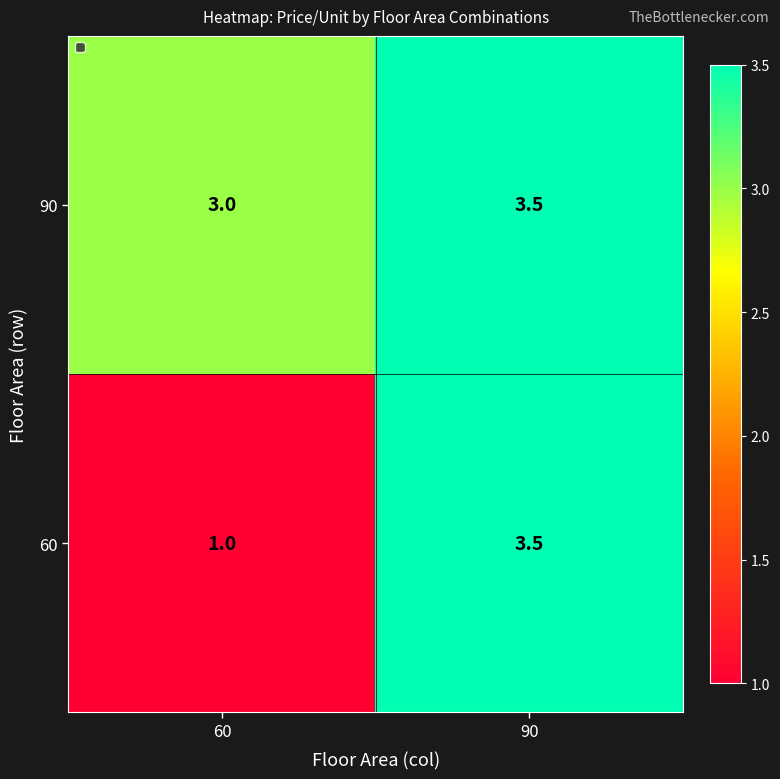

Is it true that 60 equals 1.4 at 60?

False